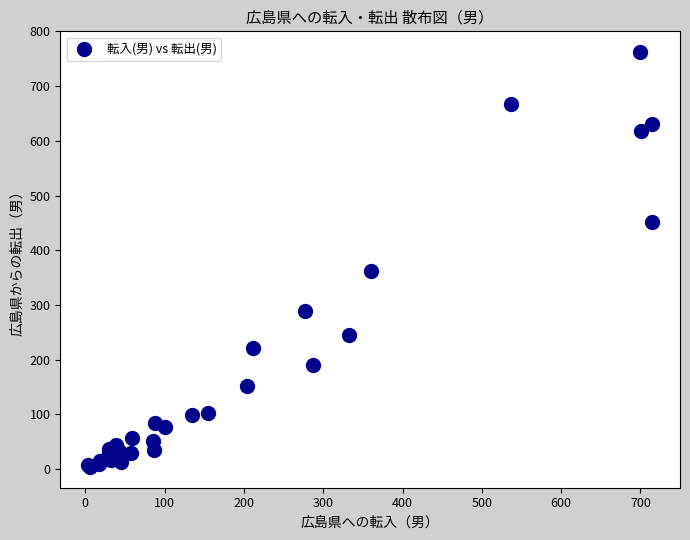

What Y value in the scatter plot is closest to 383?

362.2